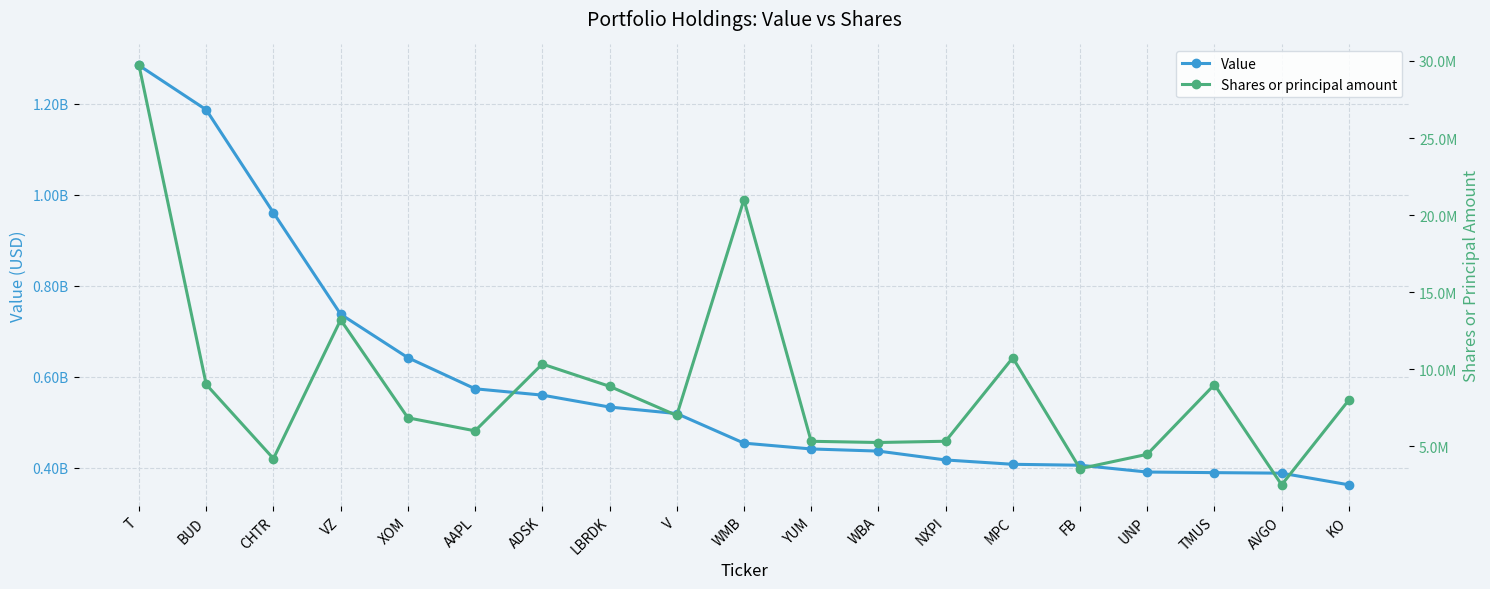

Rank the series by their maximum value, from highest to lowest.

Value, Shares or principal amount